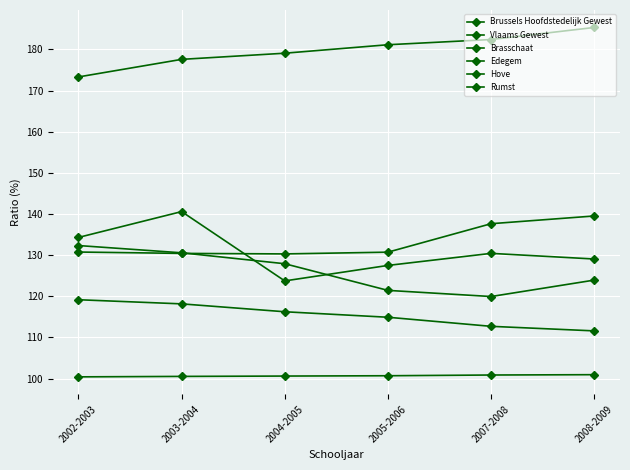

What is the minimum value for Rumst?

123.7